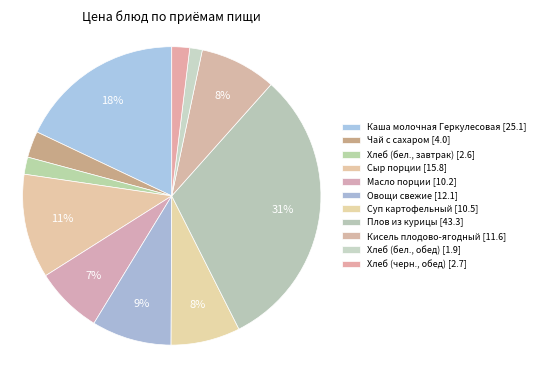

Count the number of slices in the pie.

11